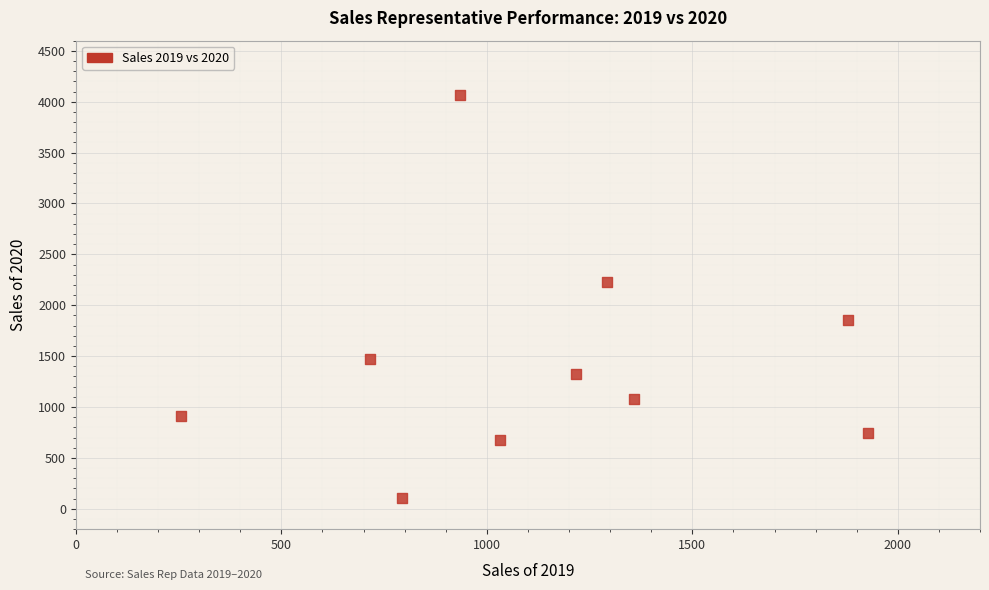

What is the average Y value?

1446